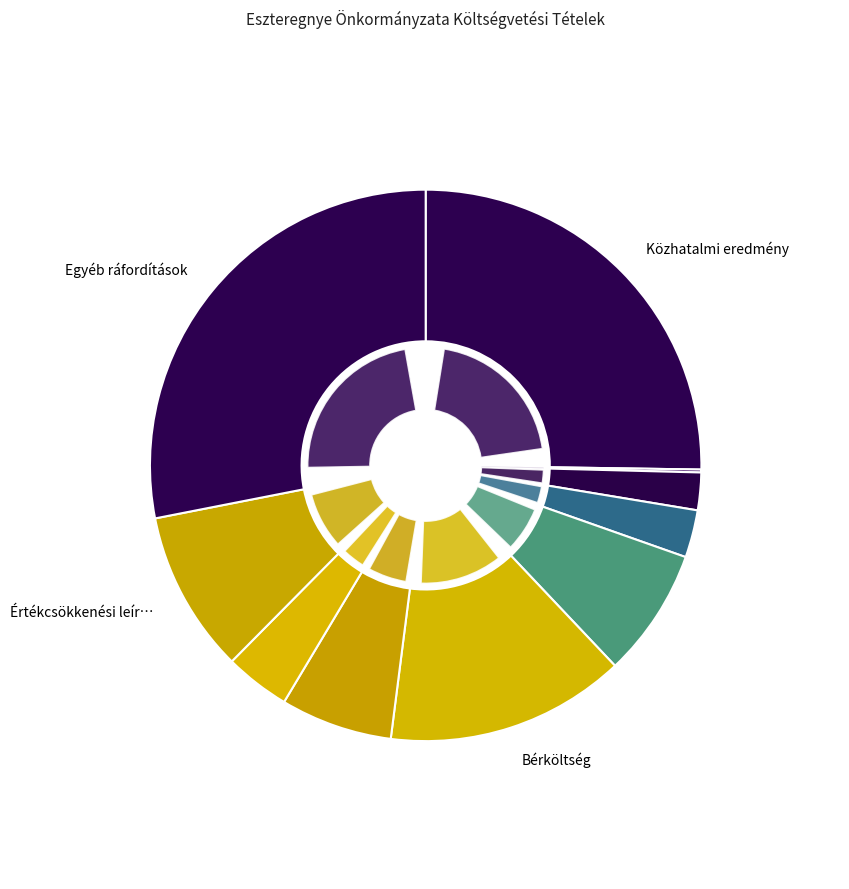

Count the number of slices in the pie.

10